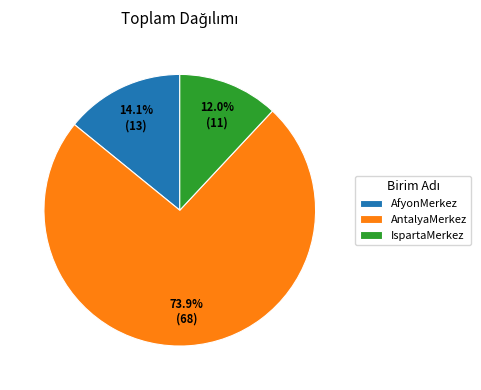

Rank the categories by value from highest to lowest.

AntalyaMerkez, AfyonMerkez, IspartaMerkez